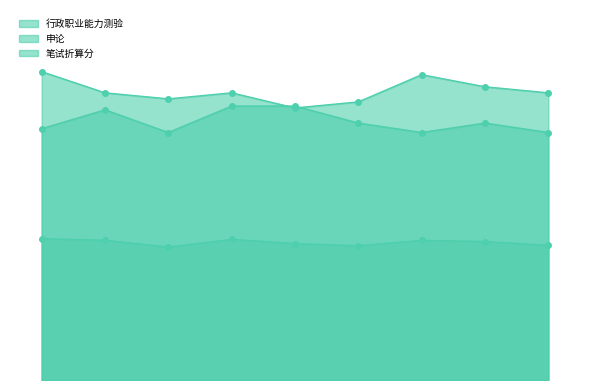

What is the total value across all series at 陈加齐?

180.6